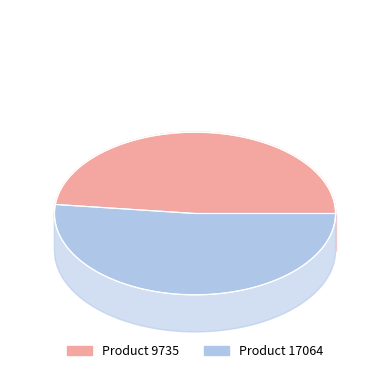

True or false: 17064 accounts for 66% of the total.

False